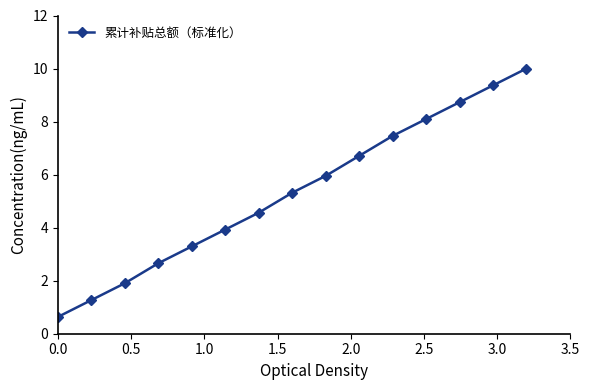

True or false: the data has more than 0 interior local peaks.

False